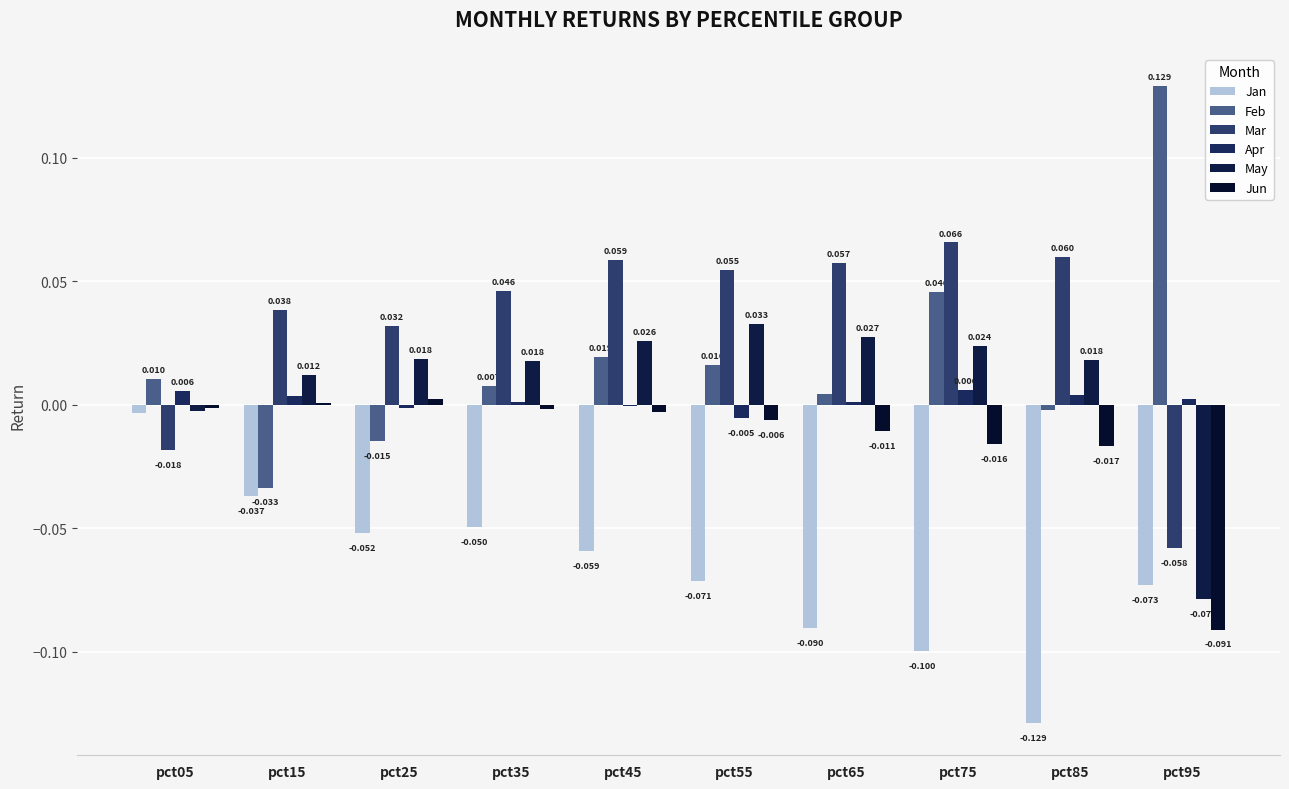

Between pct15 and pct35, which series saw the biggest shift?

Feb